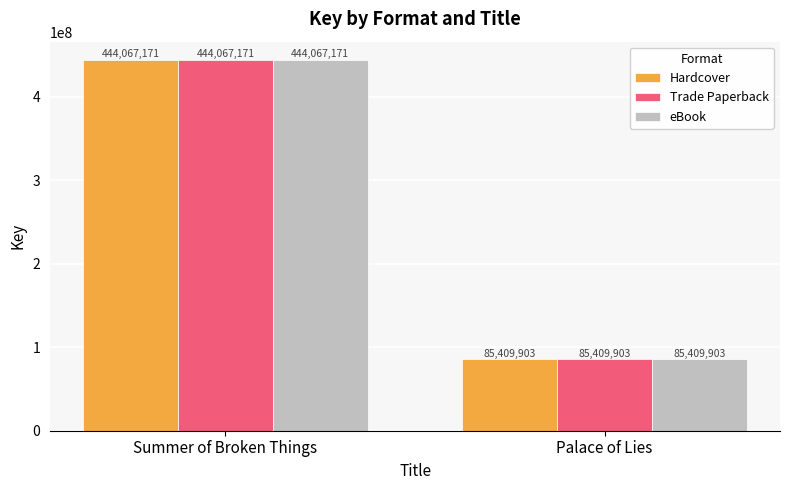

What is the minimum value for Trade Paperback?

85409903